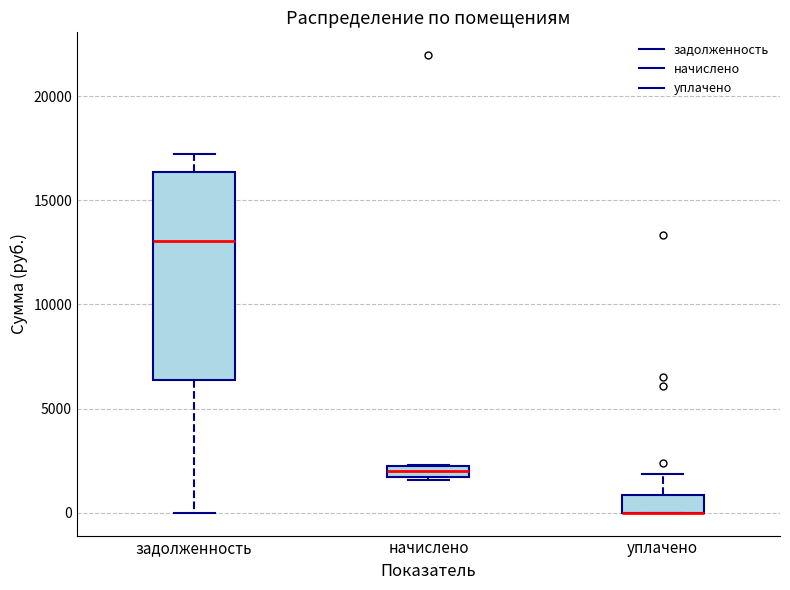

Which box is the tallest, from its lower edge to its upper edge?

задолженность